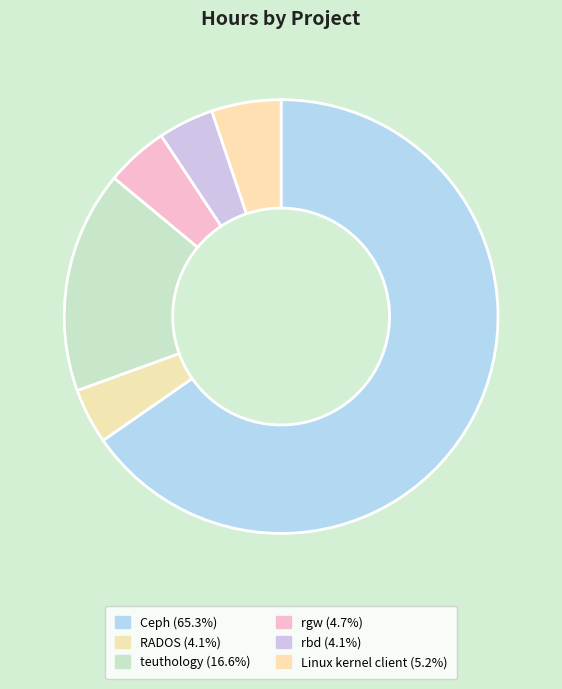

Count the number of slices in the pie.

6